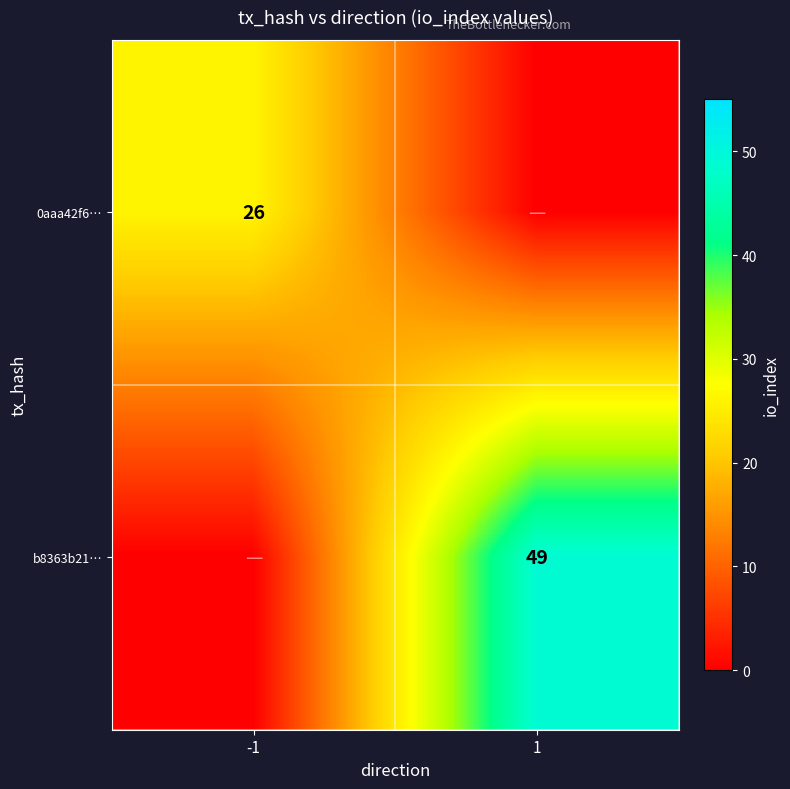

True or false: b8363b21… has a value of 71 at 1.

False